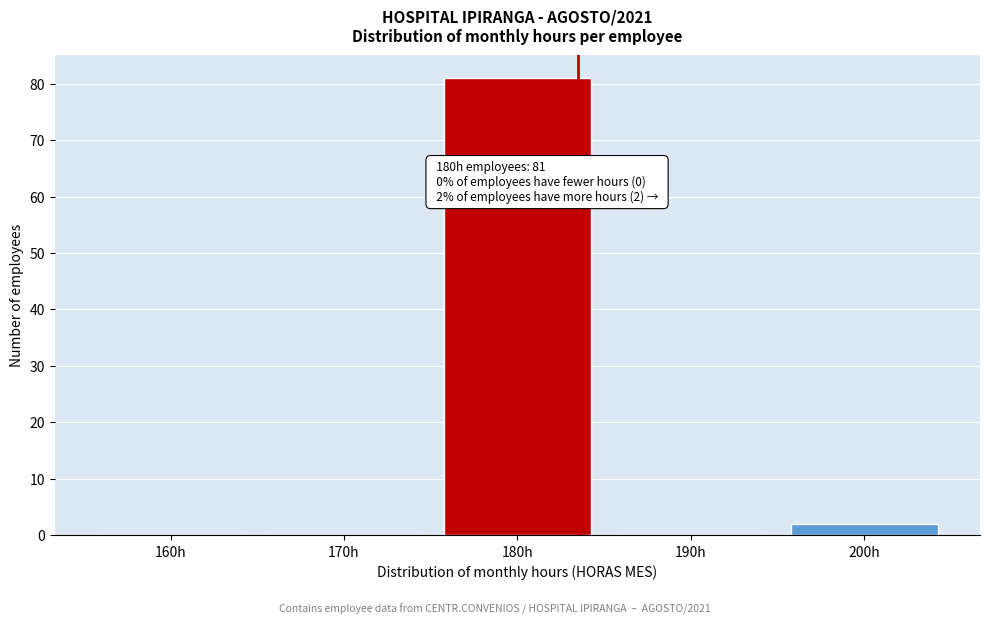

Reading left to right, list all the values displayed in this chart.

160h=0	170h=0	180h=81	190h=0	200h=2